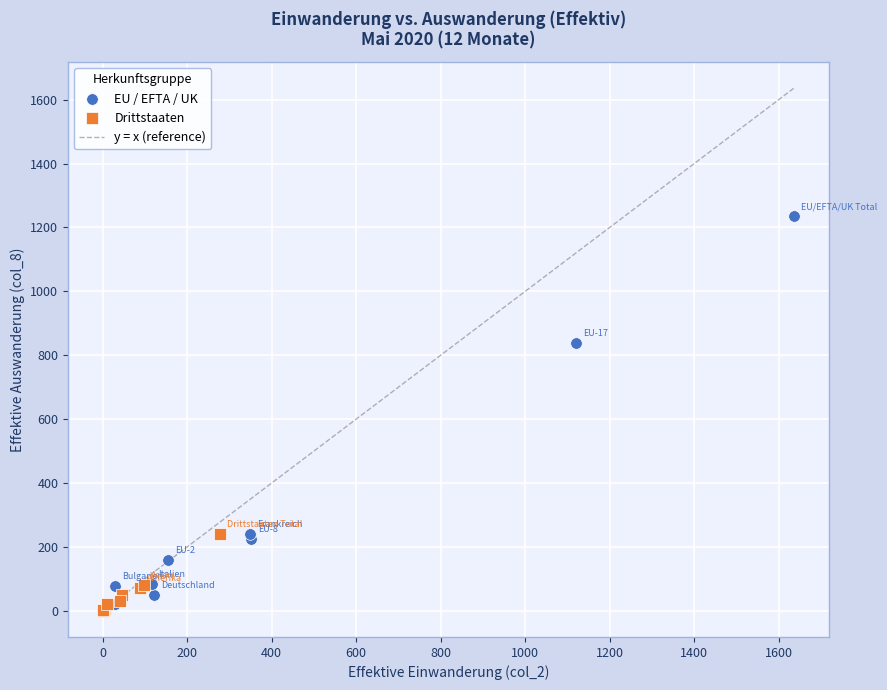

Which series contains the highest Y value?

EU / EFTA / UK